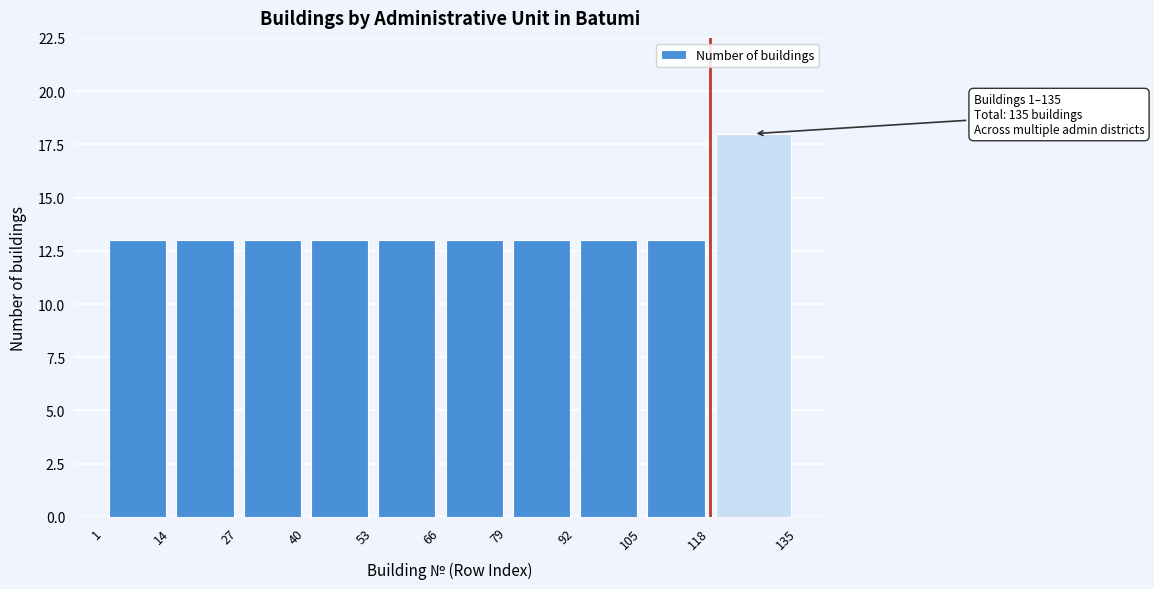

Which range on the x-axis has the tallest bar?

118 to 135